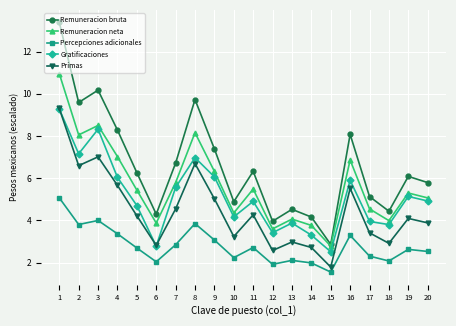

True or false: Remuneracion neta has a value of 6.9 at 18.

False